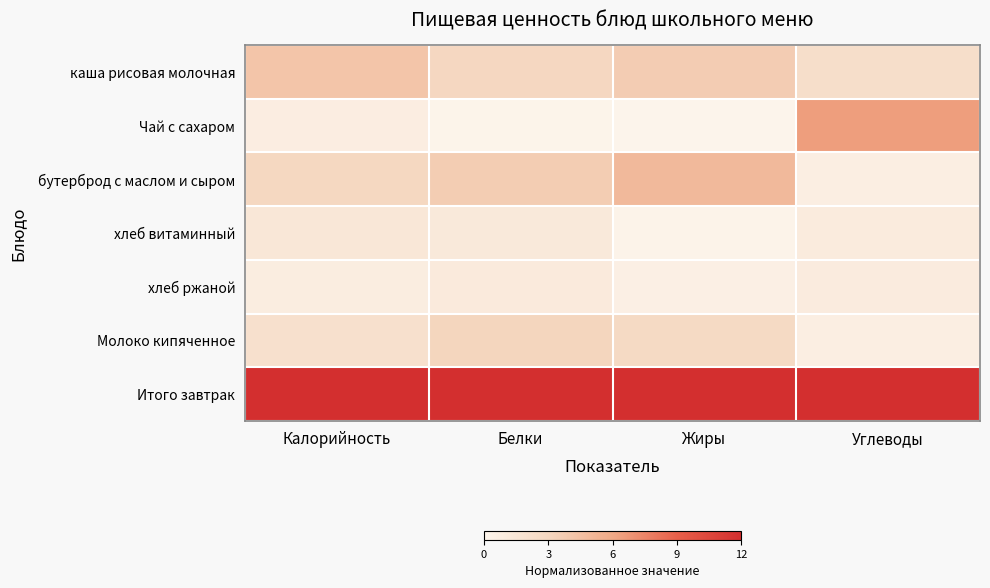

Reading left to right, list all the values displayed in this chart.

каша рисовая молочная: Калорийность=4.2	Белки=2.9	Жиры=3.7	Углеводы=2.3
Чай с сахаром: Калорийность=0.7	Белки=0.1	Жиры=0.1	Углеводы=6.4
бутерброд с маслом и сыром: Калорийность=2.9	Белки=3.6	Жиры=4.9	Углеводы=0.7
хлеб витаминный: Калорийность=1.4	Белки=1.2	Жиры=0.2	Углеводы=1.0
хлеб ржаной: Калорийность=0.8	Белки=1.1	Жиры=0.5	Углеводы=1.0
Молоко кипяченное: Калорийность=2.1	Белки=3.1	Жиры=2.7	Углеводы=0.7
Итого завтрак: Калорийность=12.0	Белки=12.0	Жиры=12.0	Углеводы=12.0